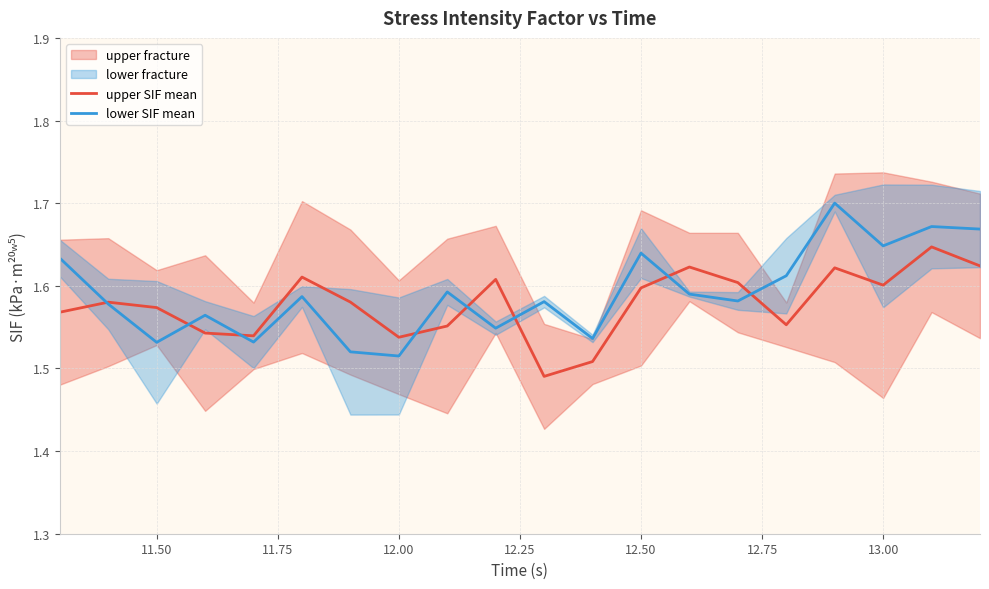

Which series has the largest range (max minus min)?

lower SIF mean